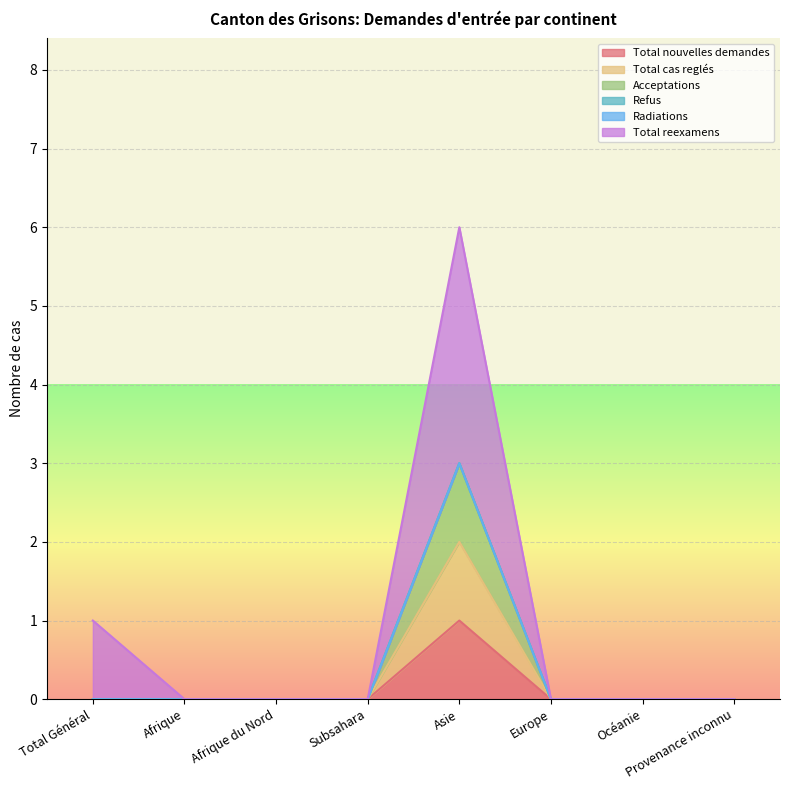

What is the difference between the maximum and minimum values in the Total nouvelles demandes series?

1